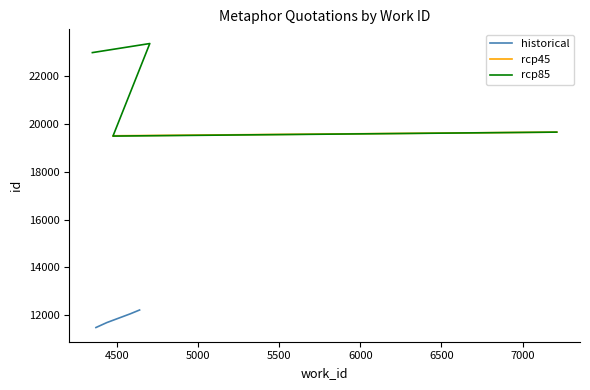

True or false: historical has more than 2 points higher than both neighbors.

False